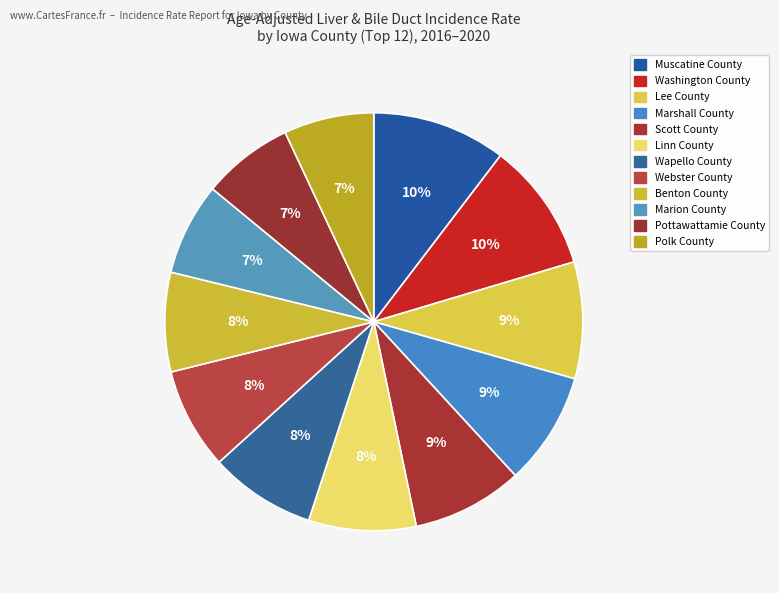

The Marshall County slice represents 18% of the pie. True or false?

False